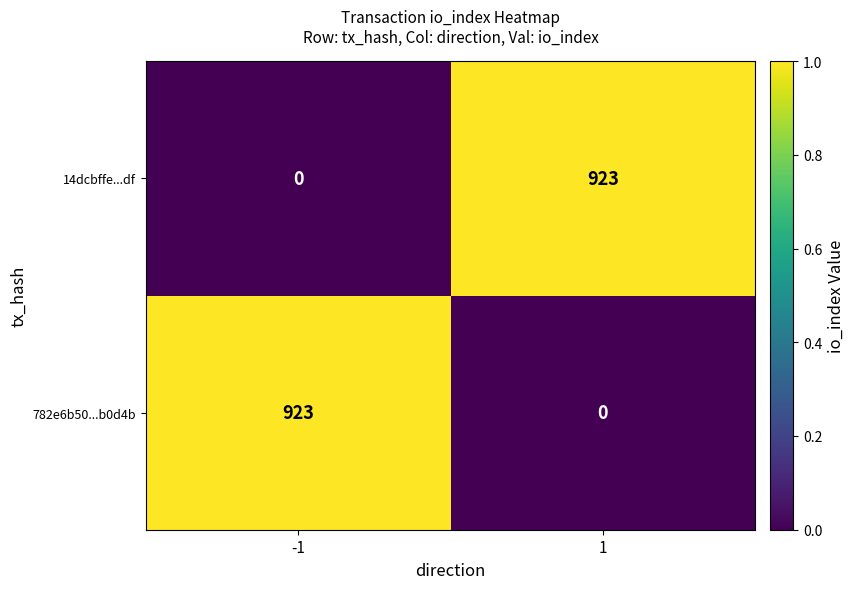

What is the difference between the 14dcbffe...df values at 1 and -1?

923